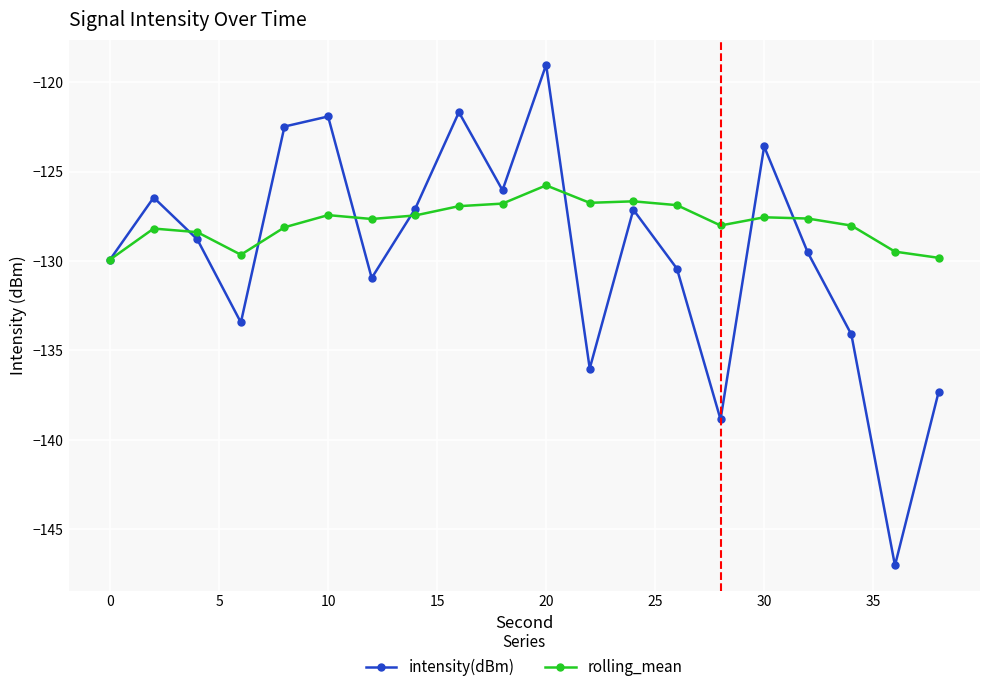

How many interior local peaks does the intensity(dBm) series have?

6